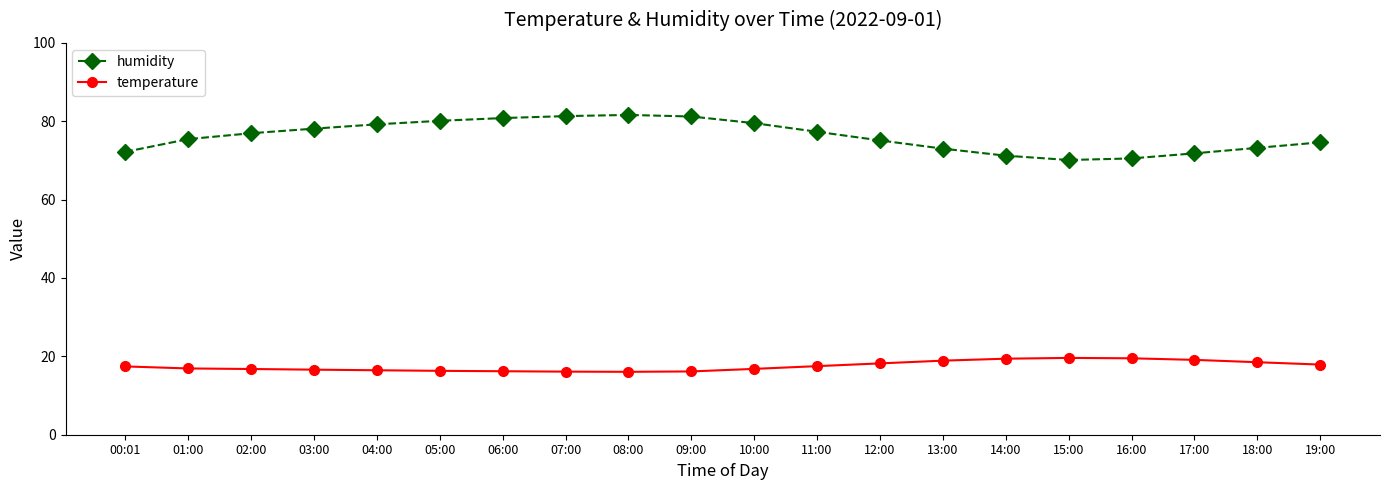

Count the number of categories in the chart.

20